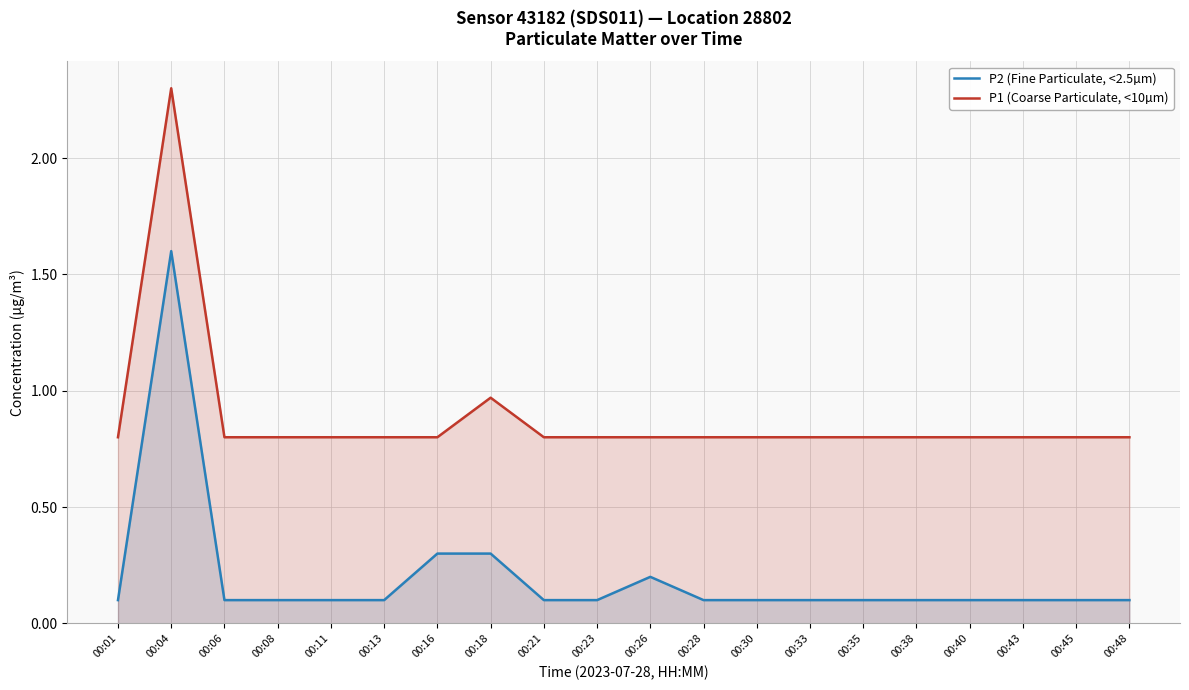

Which series has the widest spread of values?

P2 (Fine Particulate, <2.5µm)